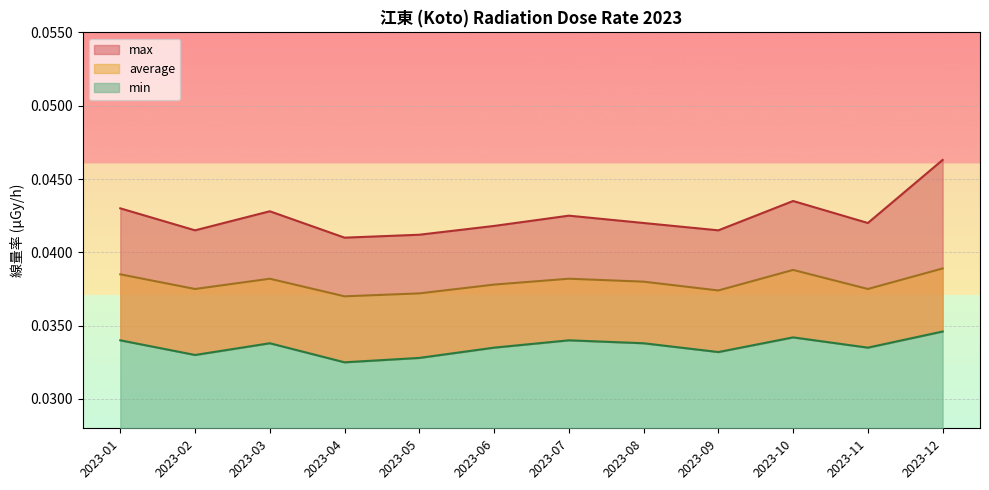

Count the average values in the range 0 to 1.

12